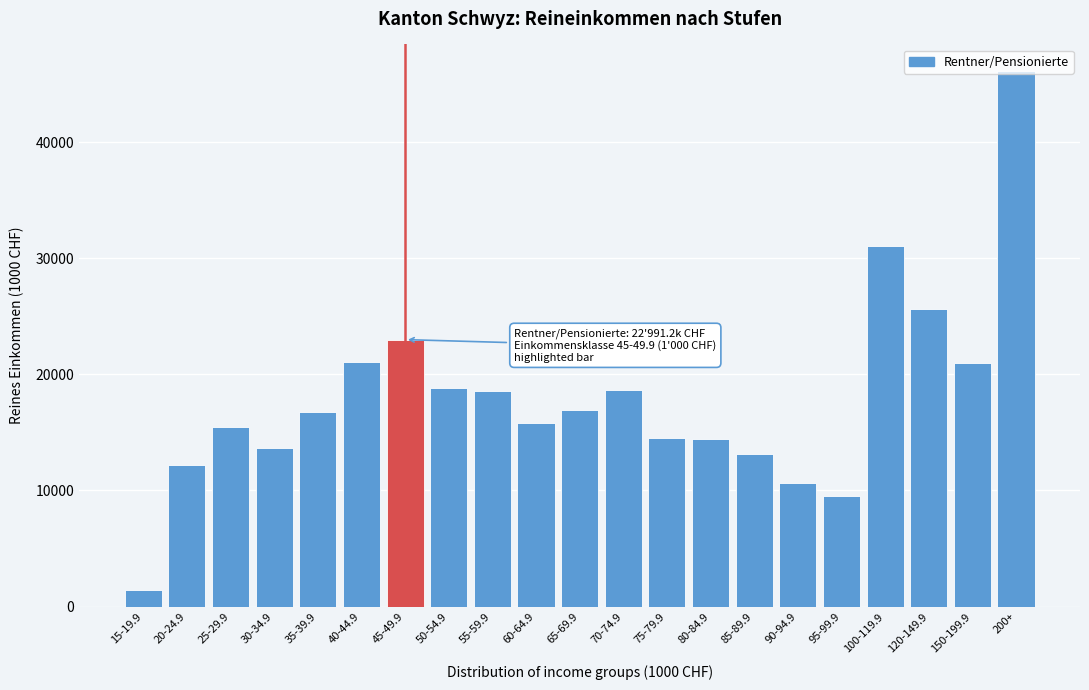

Between 200+ and 150-199.9, which is larger?

200+